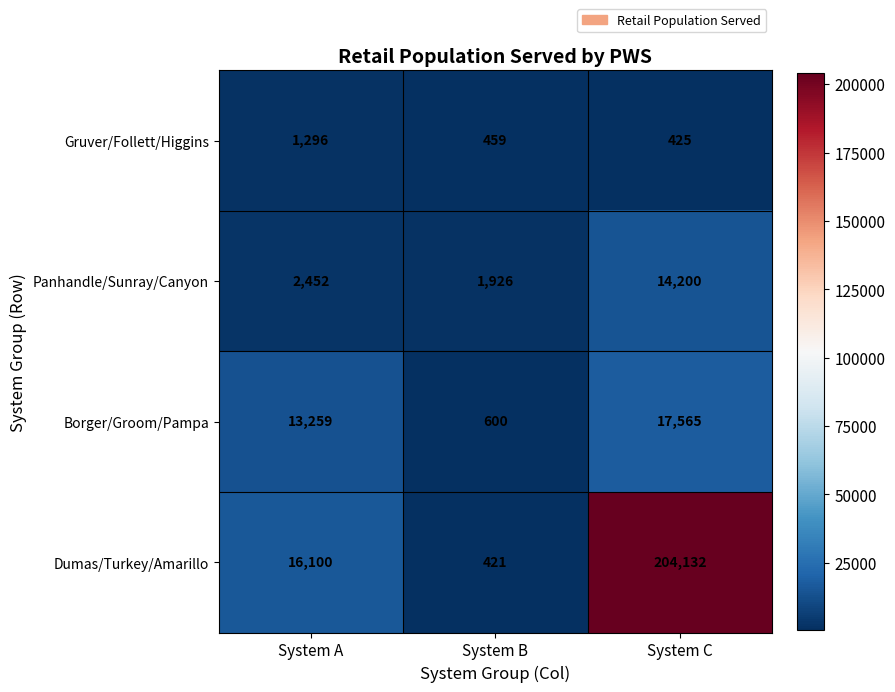

How many series are shown in this chart?

4